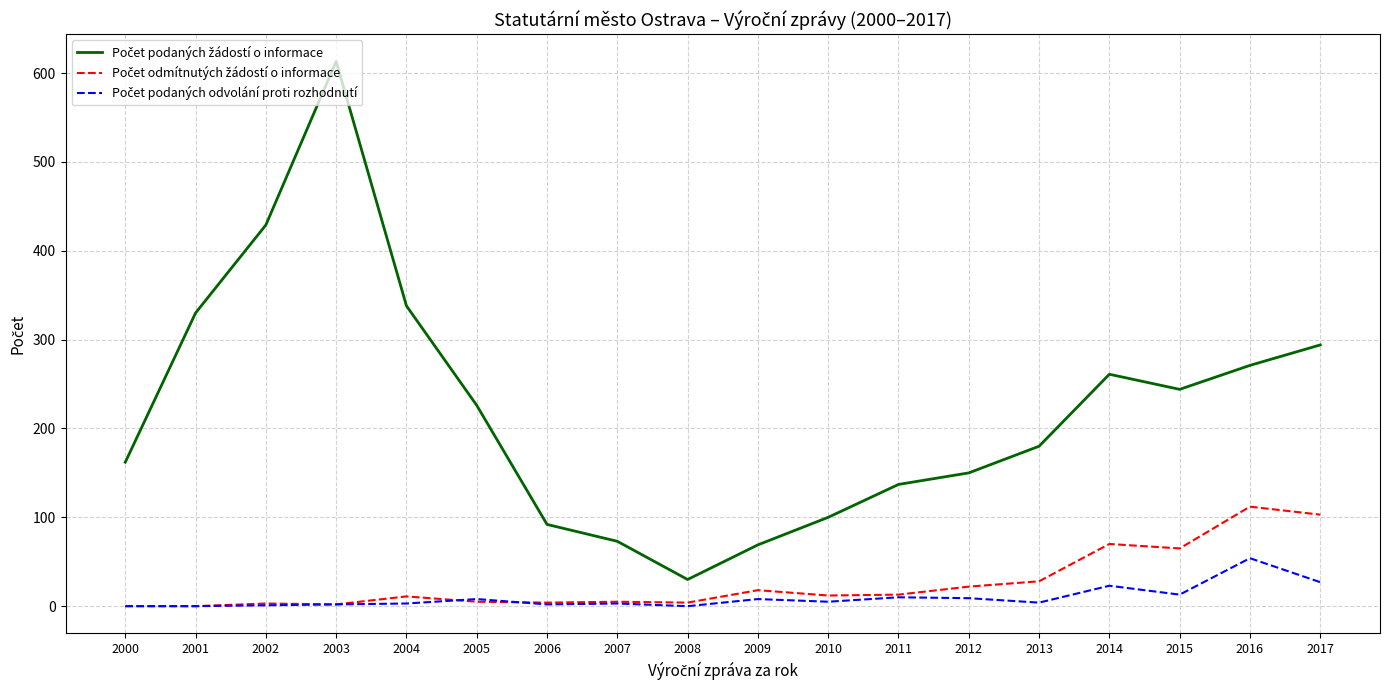

At which category is the sum across all series the highest?

2003